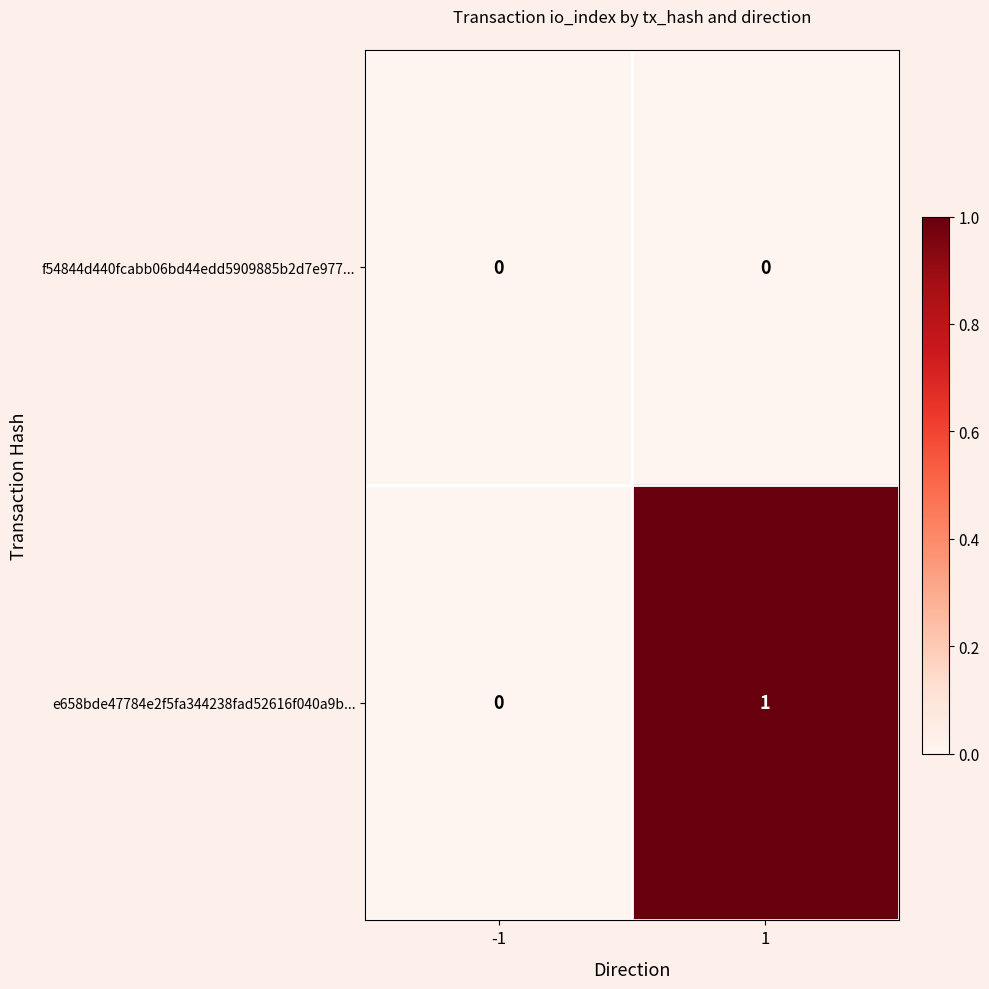

Which series has the widest spread of values?

e658bde47784e2f5fa344238fad52616f040a9b...